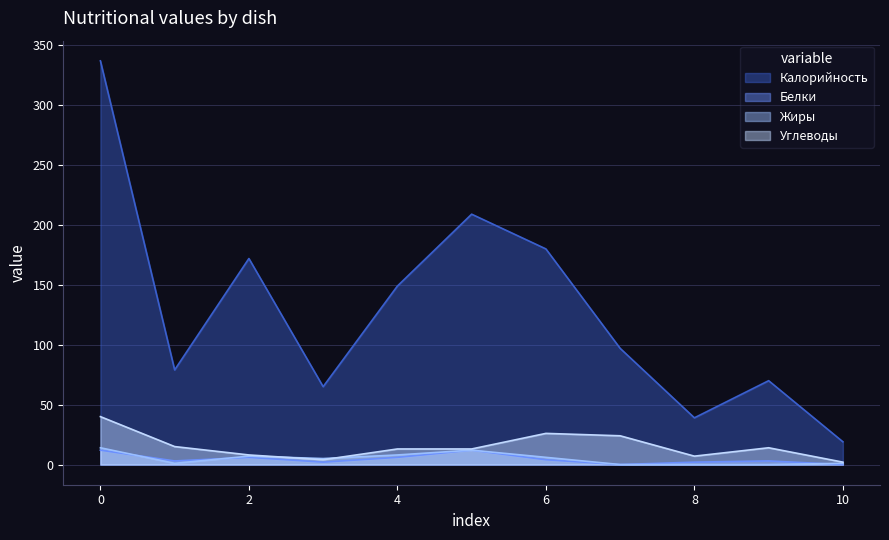

What value does the Калорийность series have at 8, to the nearest 5?

40